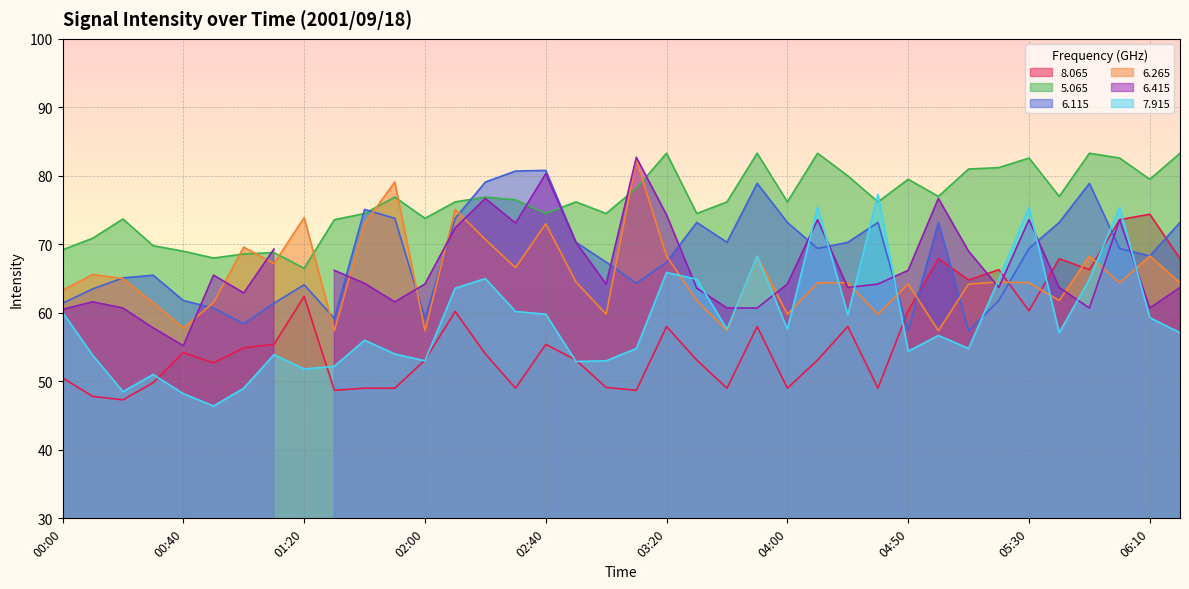

What is the sum of all   7.915 values?

2233.9